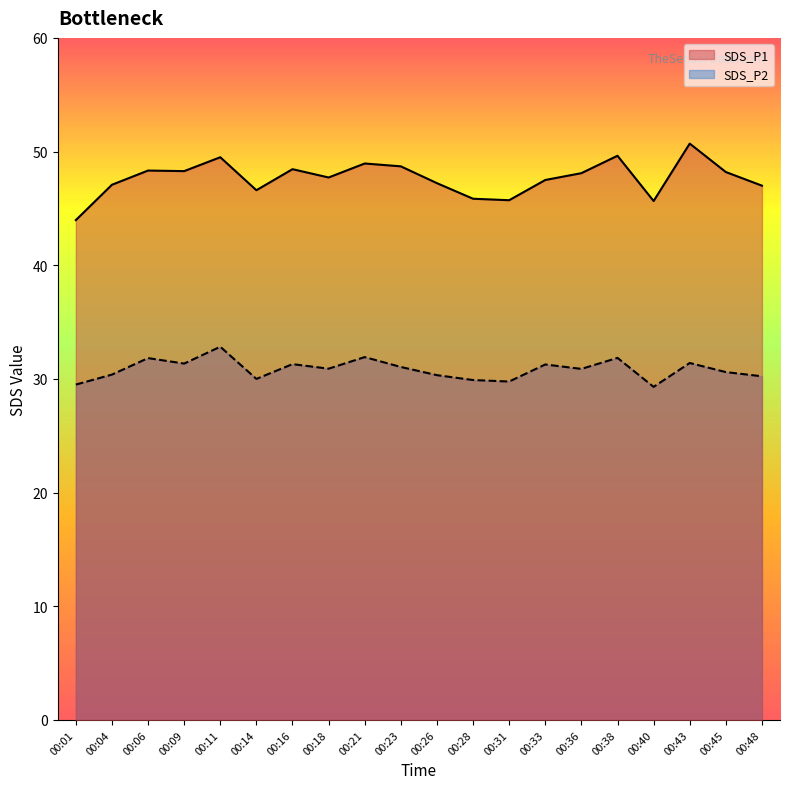

At which category does SDS_P1 reach its first local peak?

00:06